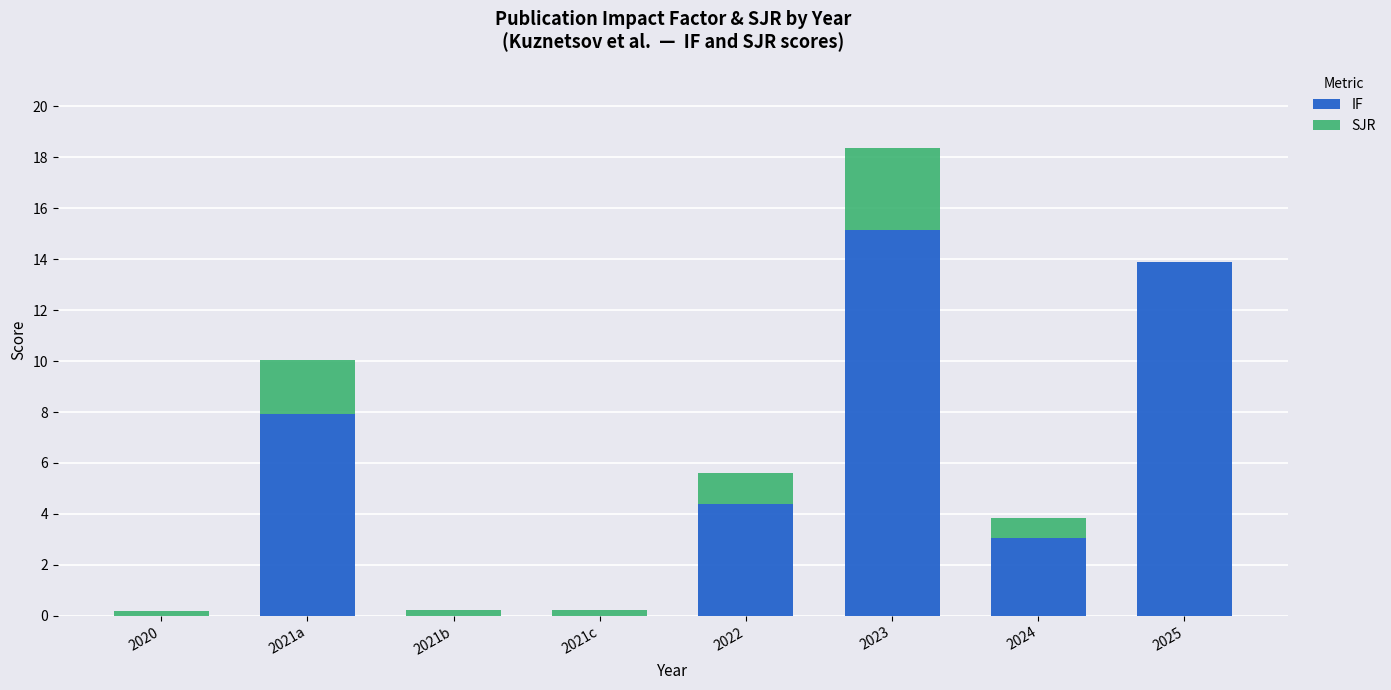

The value of IF at 2021a is 3.4. True or false?

False